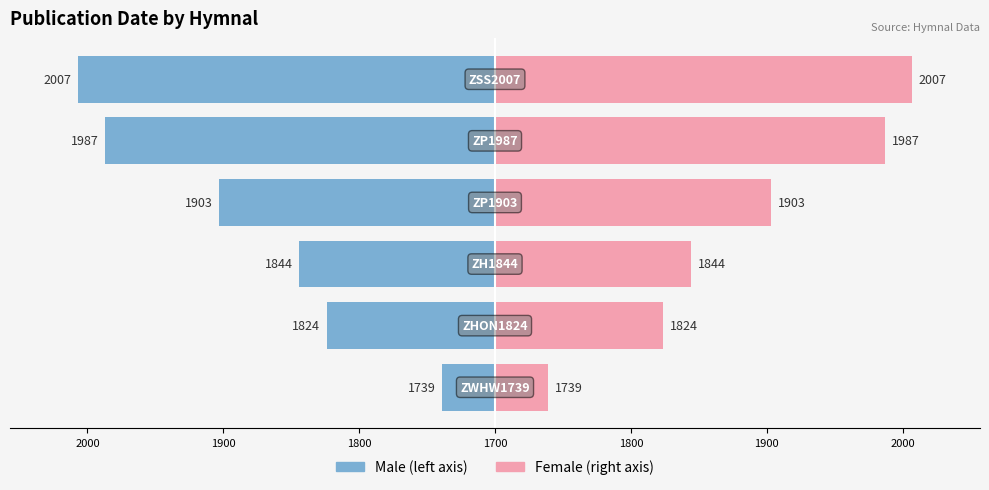

What is the sum of all Male values?

-1104